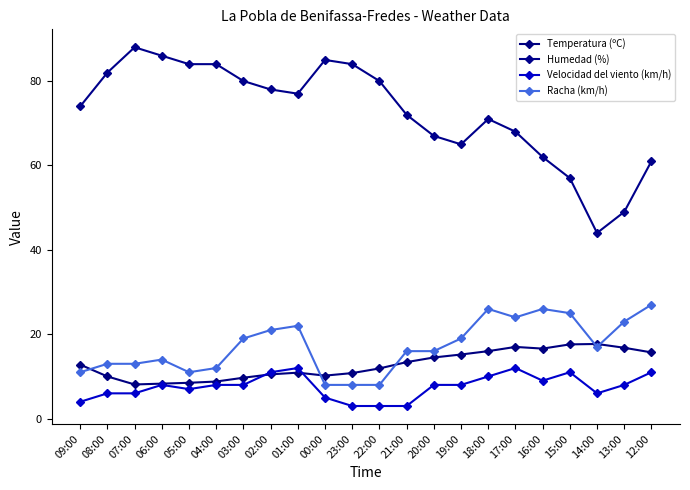

True or false: Temperatura (ºC) has a value of 10.9 at 01:00.

True